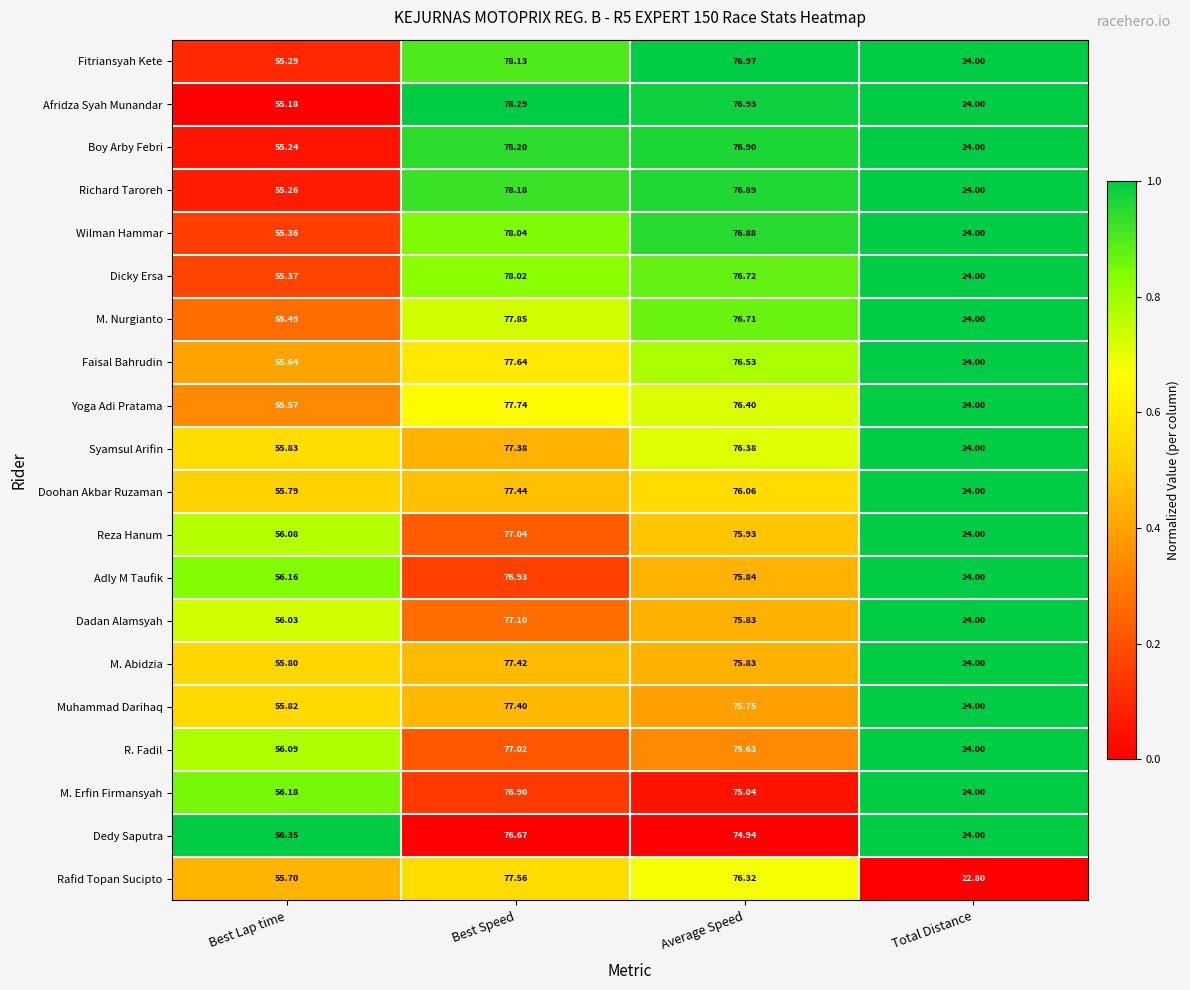

Which series changed the most between Best Lap time and Best Speed?

Afridza Syah Munandar